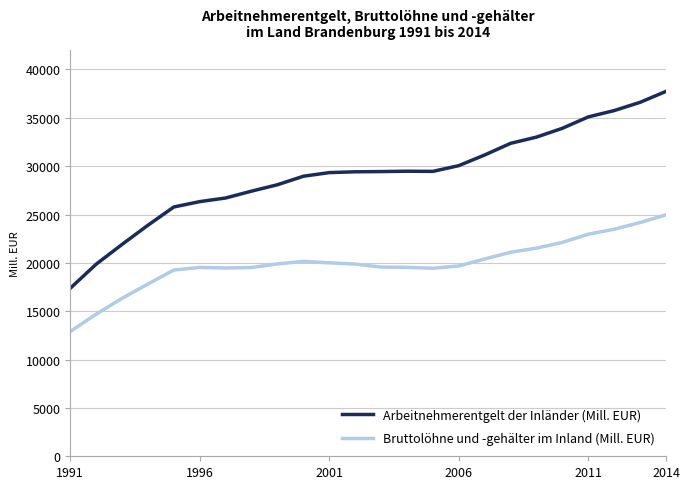

How many series are shown in this chart?

2